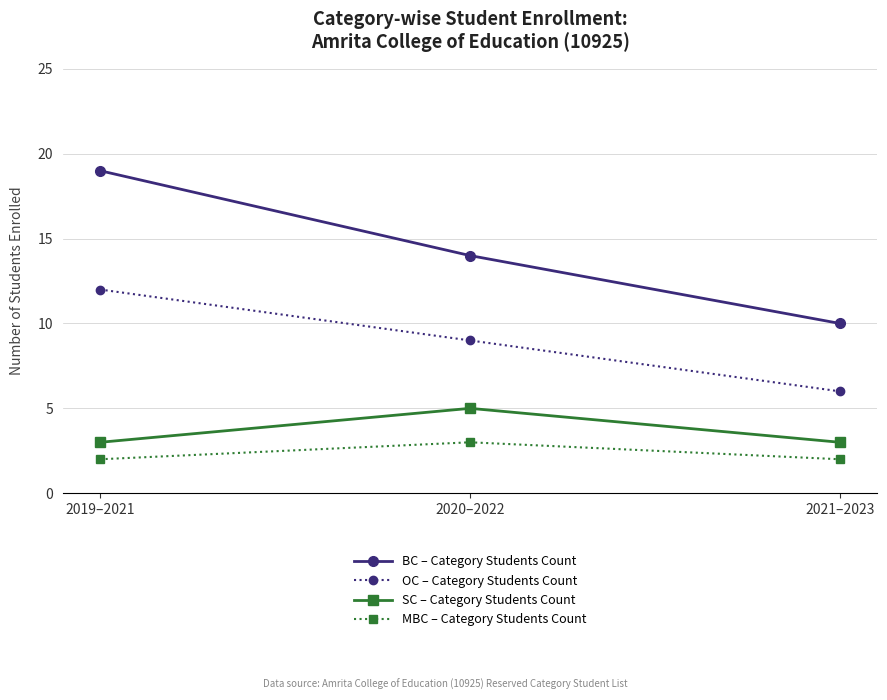

What is the spread (max minus min) of values at 2019–2021?

17